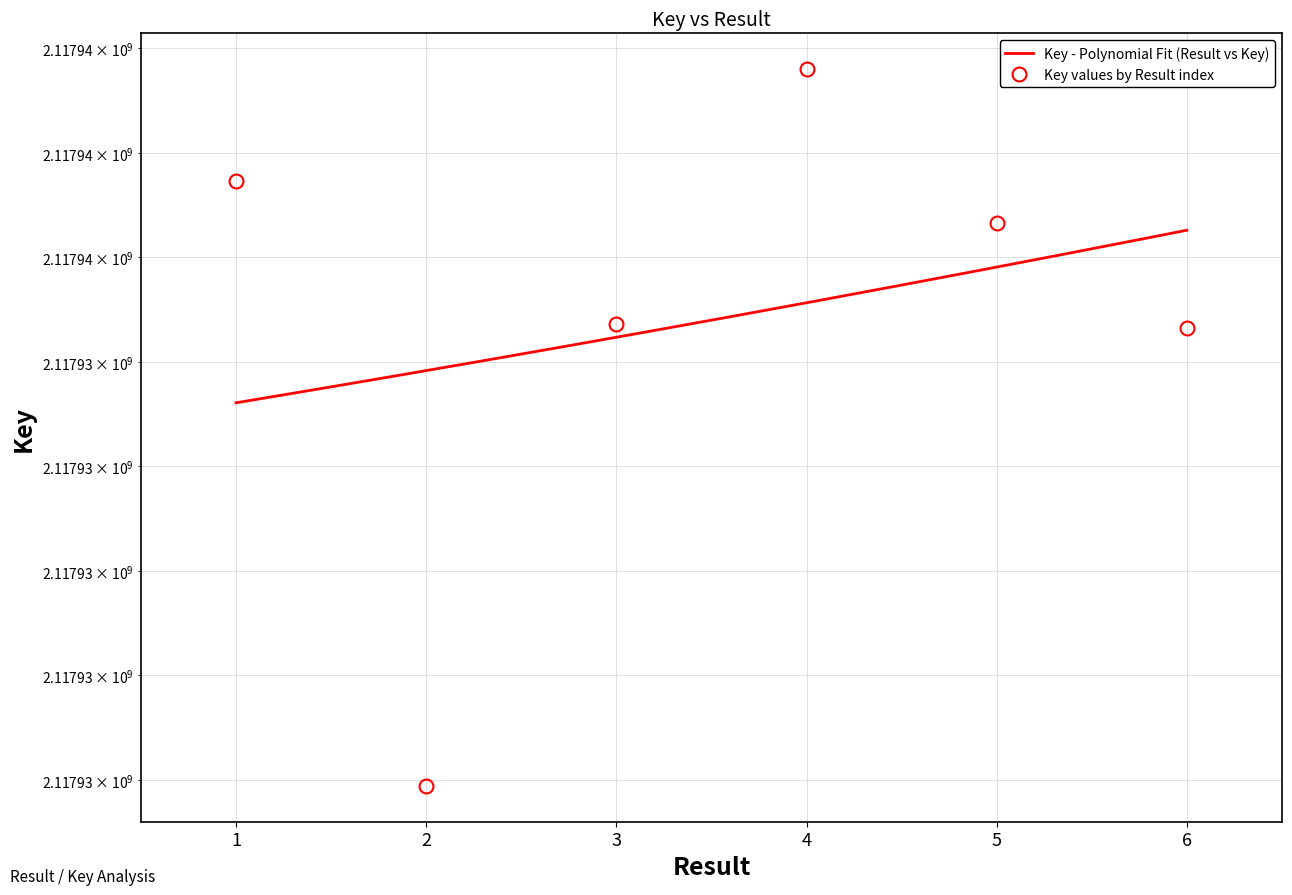

Which category has the lowest value across all series?

2